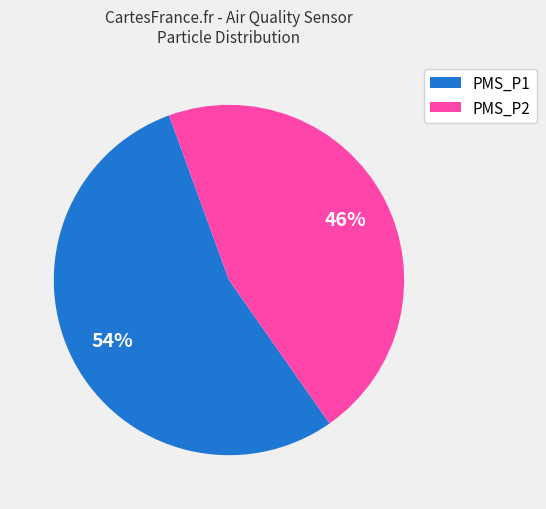

What is the ratio of the value at PMS_P1 to the value at PMS_P2?

1.2